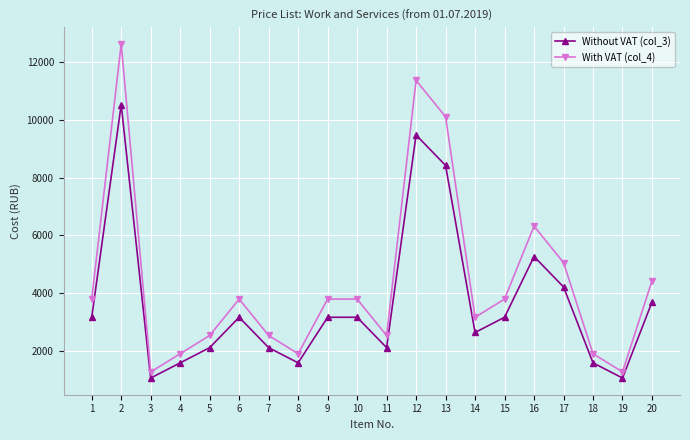

Which series has the largest total across all categories?

With VAT (col_4)